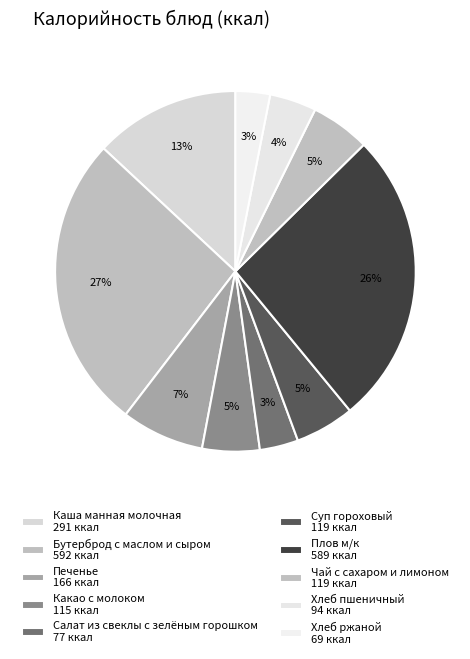

Does Хлеб пшеничный represent more than half of the total?

No